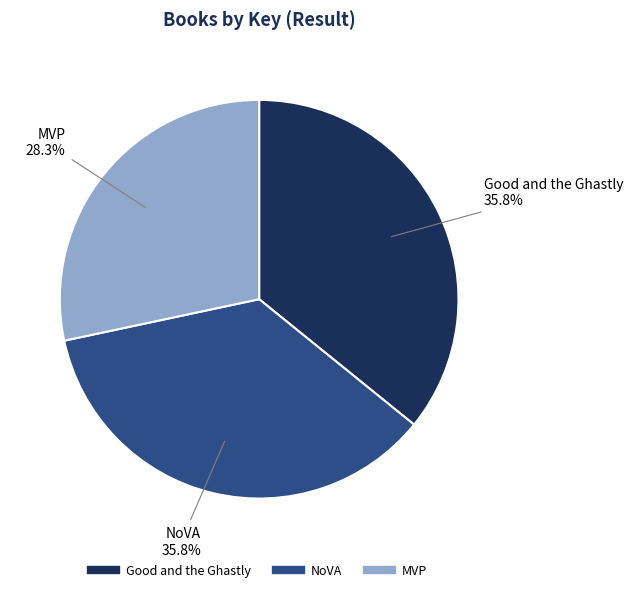

Does MVP represent more than half of the total?

No